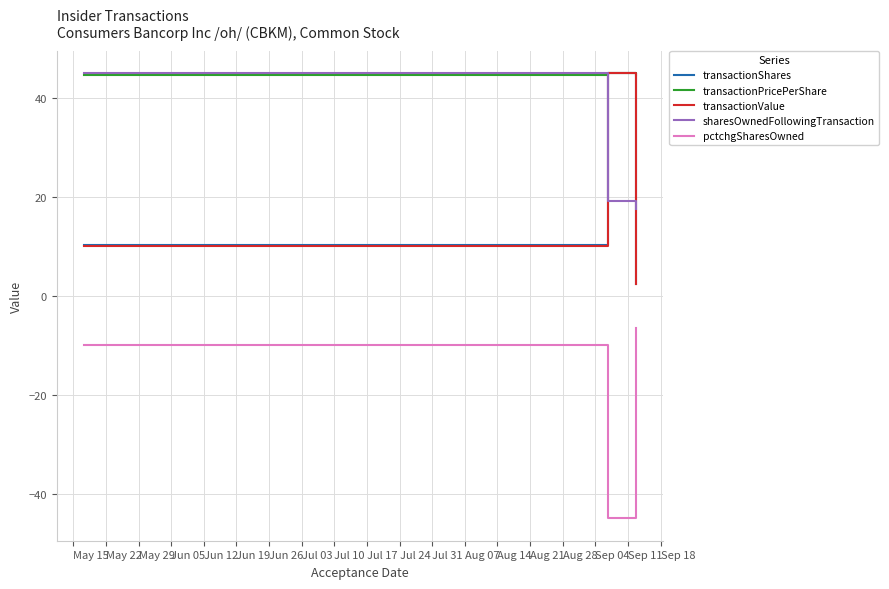

What are all the series names shown in the legend?

transactionShares, transactionPricePerShare, transactionValue, sharesOwnedFollowingTransaction, pctchgSharesOwned